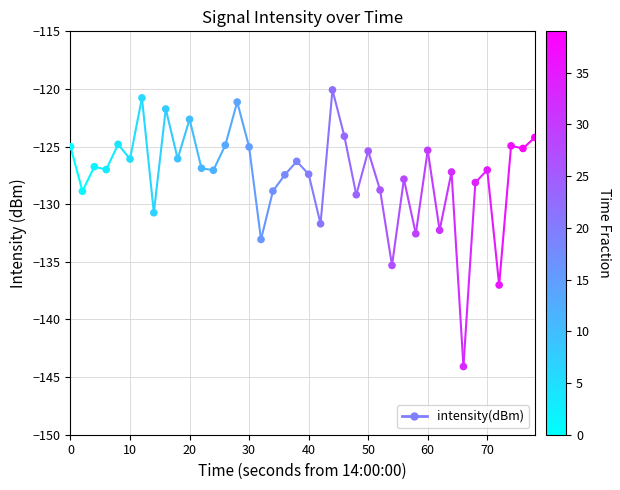

What is the range of Y values (max minus min)?

24.0